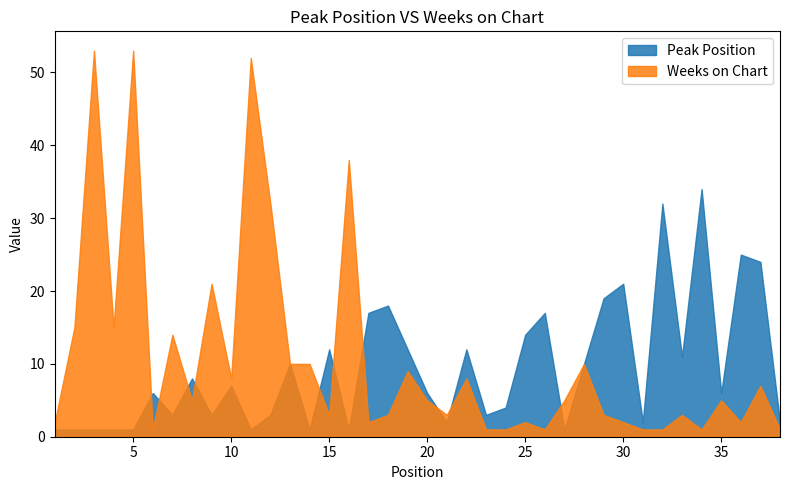

At which label is Weeks on Chart closest to 27?

12